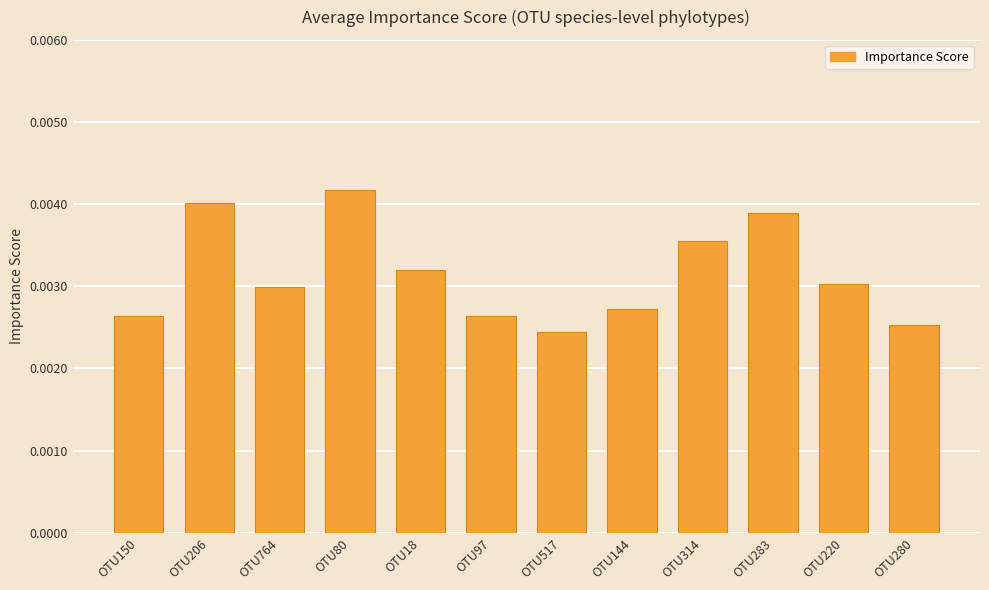

At which category does the chart reach its peak across all series?

OTU80